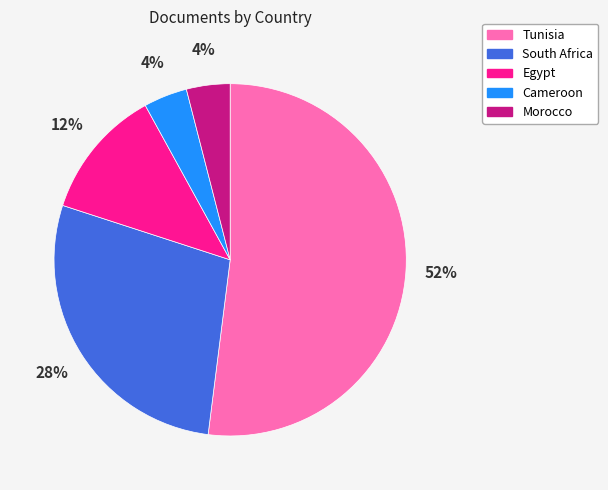

To the nearest percent, what is the average slice percentage?

20%